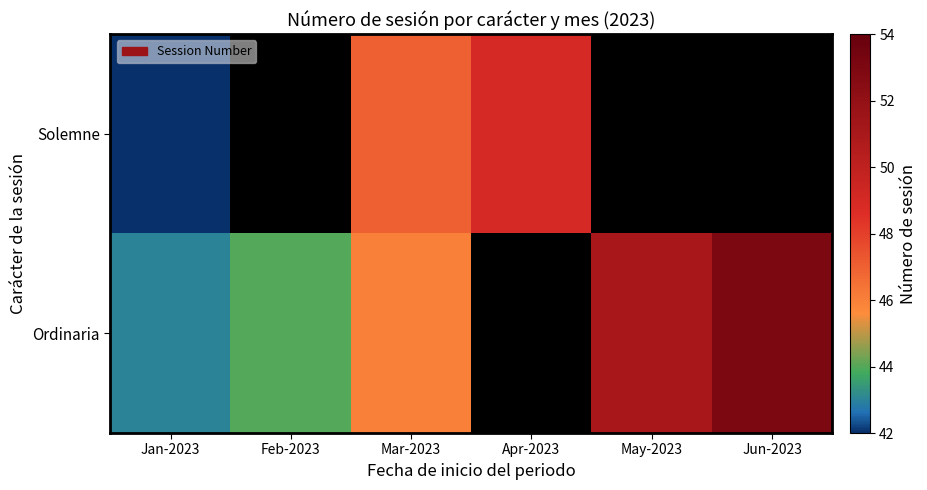

Which series has the widest spread of values?

Ordinaria